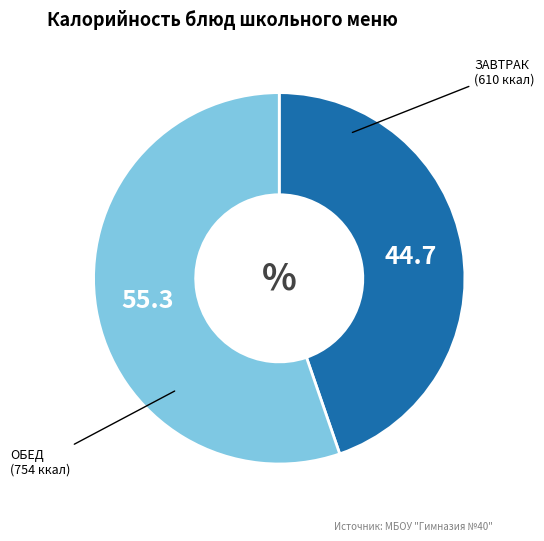

Is there a majority slice in this chart?

Yes